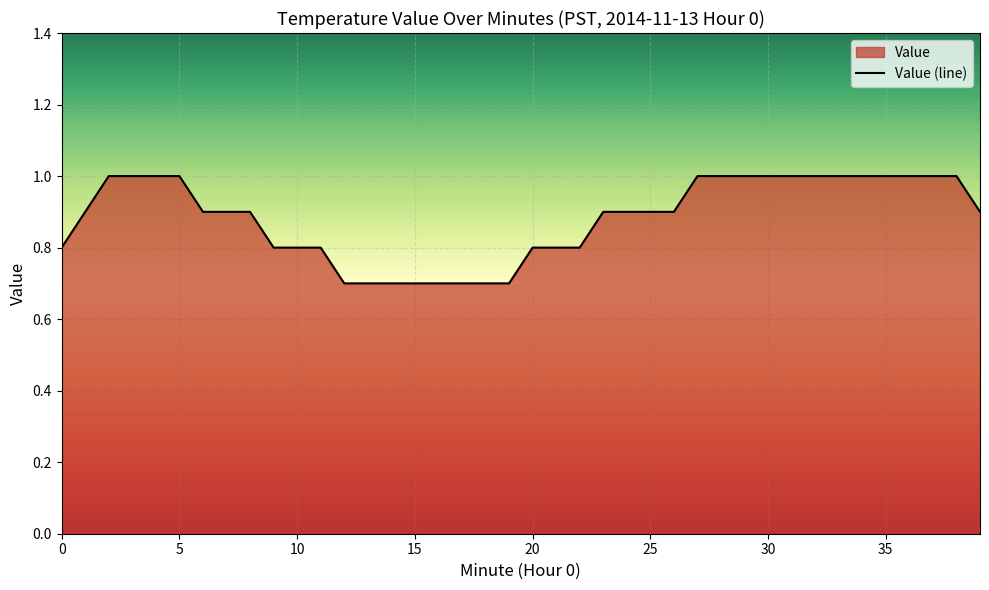

True or false: there are more than 0 points higher than both neighbors.

False